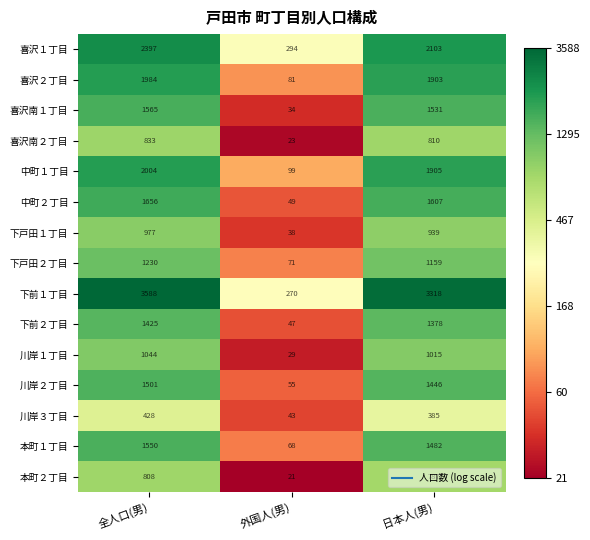

What is the smallest value displayed?

21